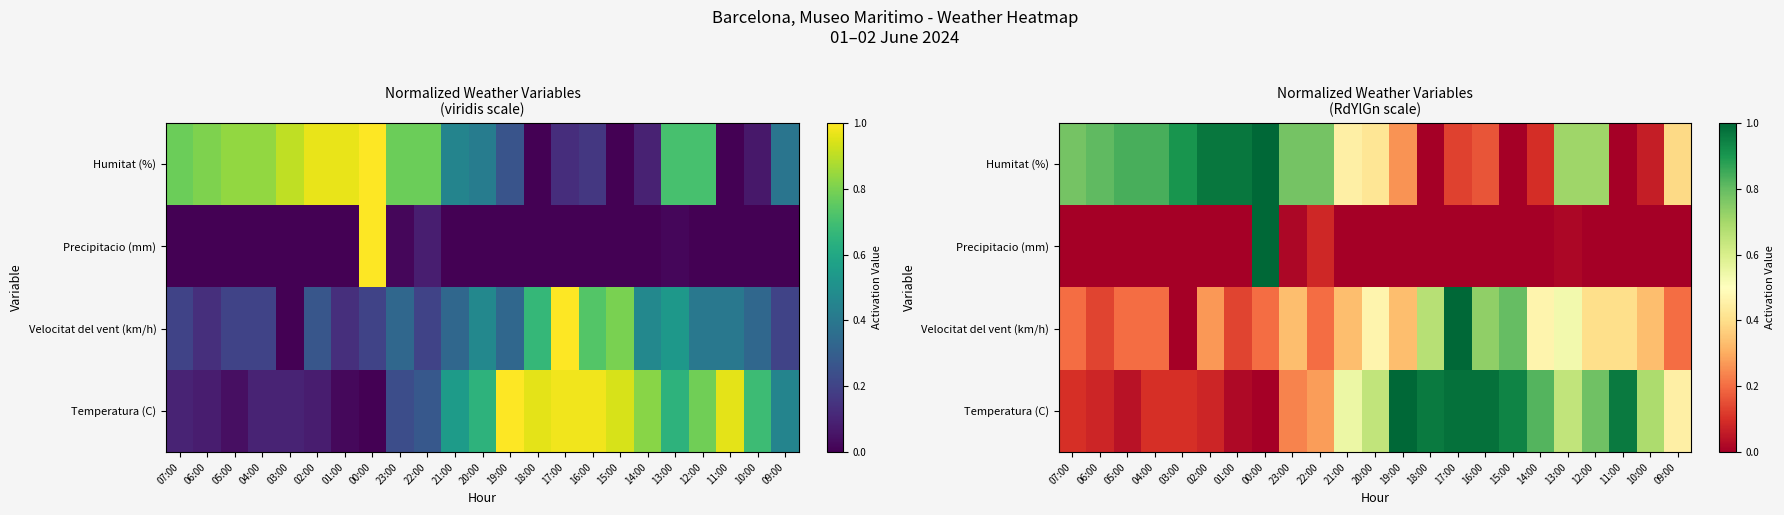

Is the value of Velocitat del vent (km/h) at 12:00 greater than the value of Precipitacio (mm) at 20:00?

Yes